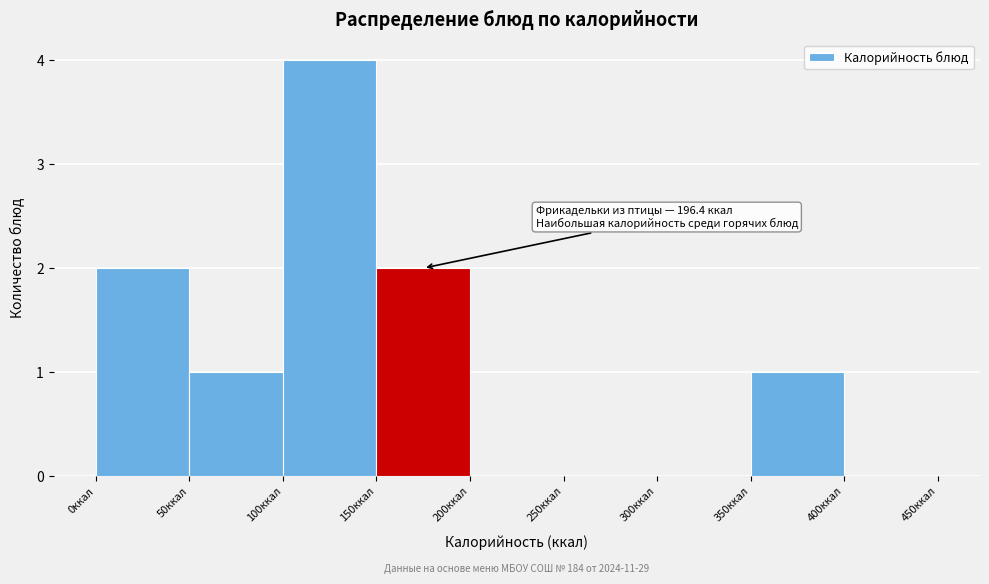

Over which range of the x-axis is the bar tallest?

100 to 150